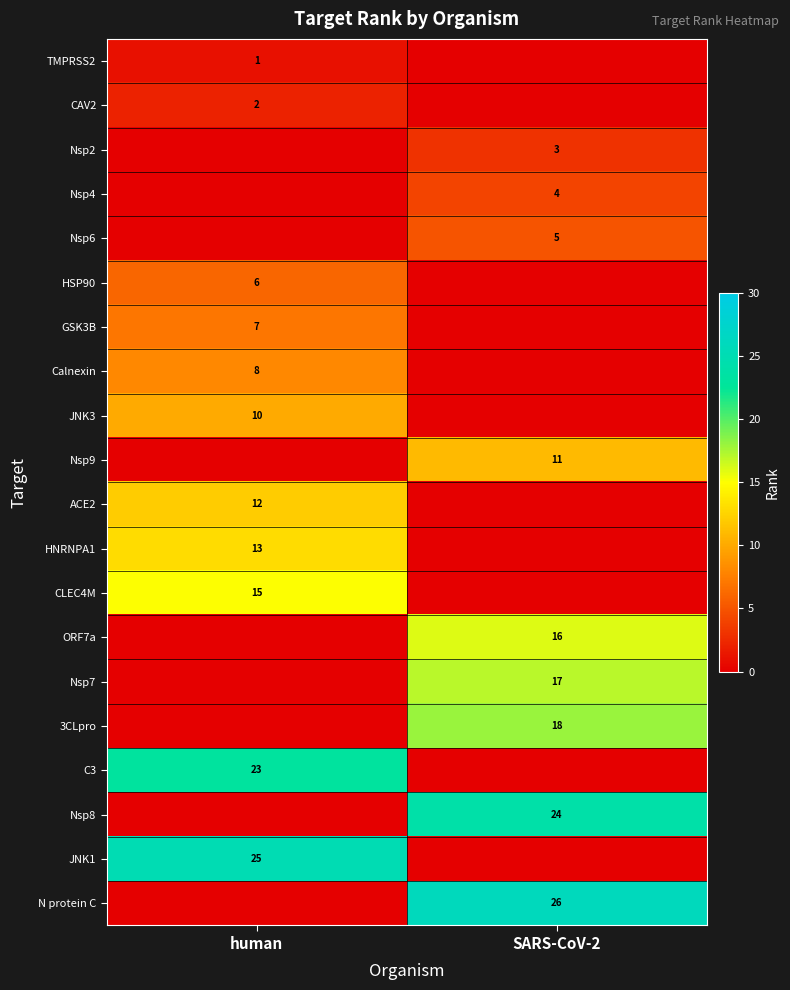

Is it true that CLEC4M equals 26 at human?

False